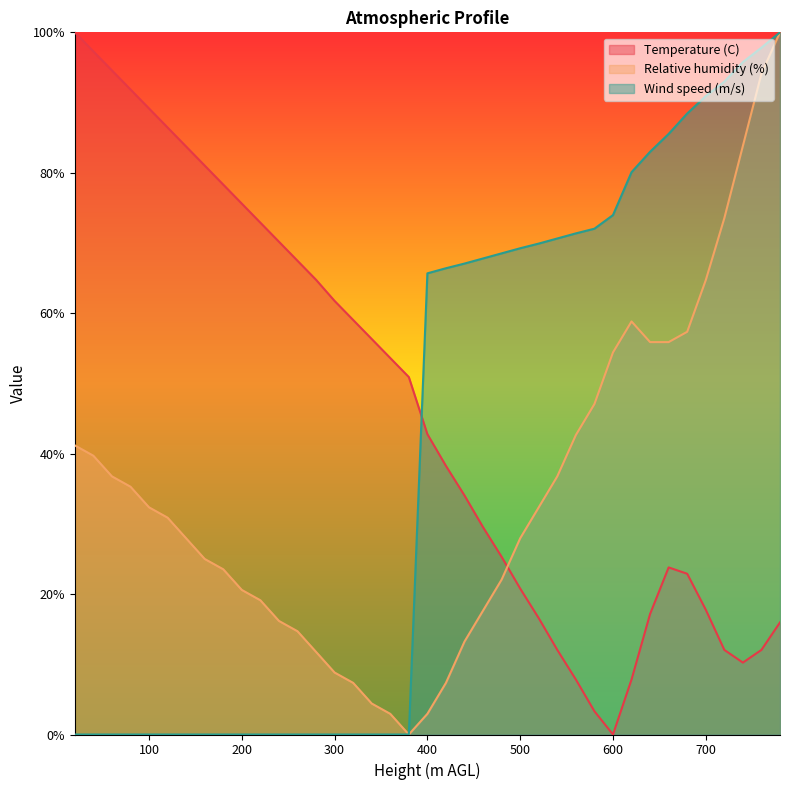

True or false: Relative humidity (%) has more than 1 interior local peaks.

False